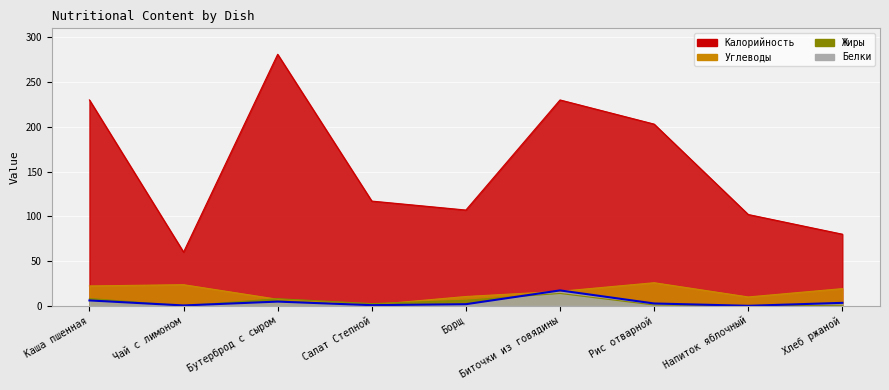

Where does the Белки series first go above 2?

Каша пшенная